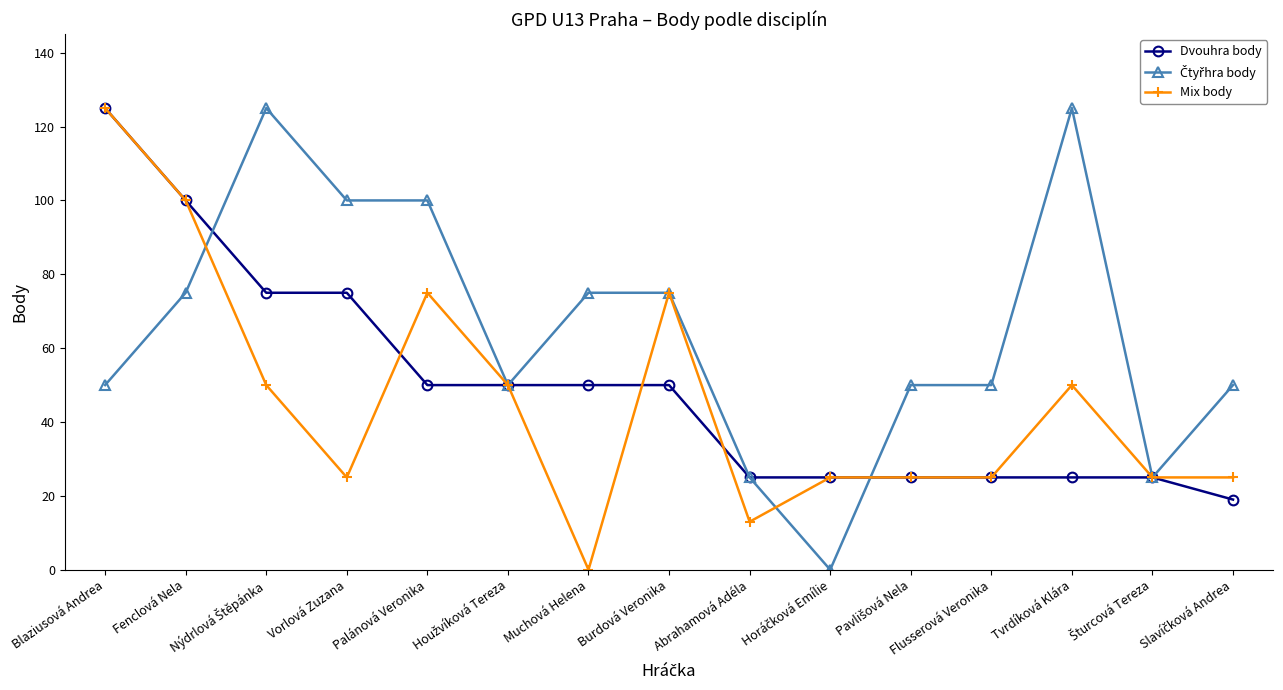

How many data points in Dvouhra body are less than 50?

7